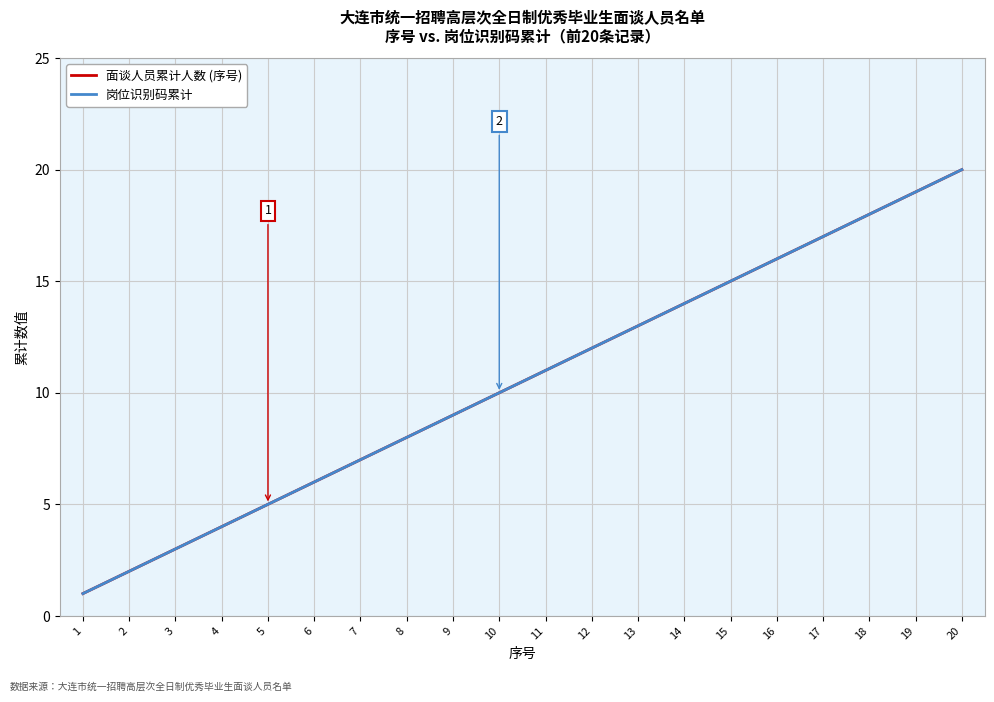

Is this an area chart (filled region under the line)?

No